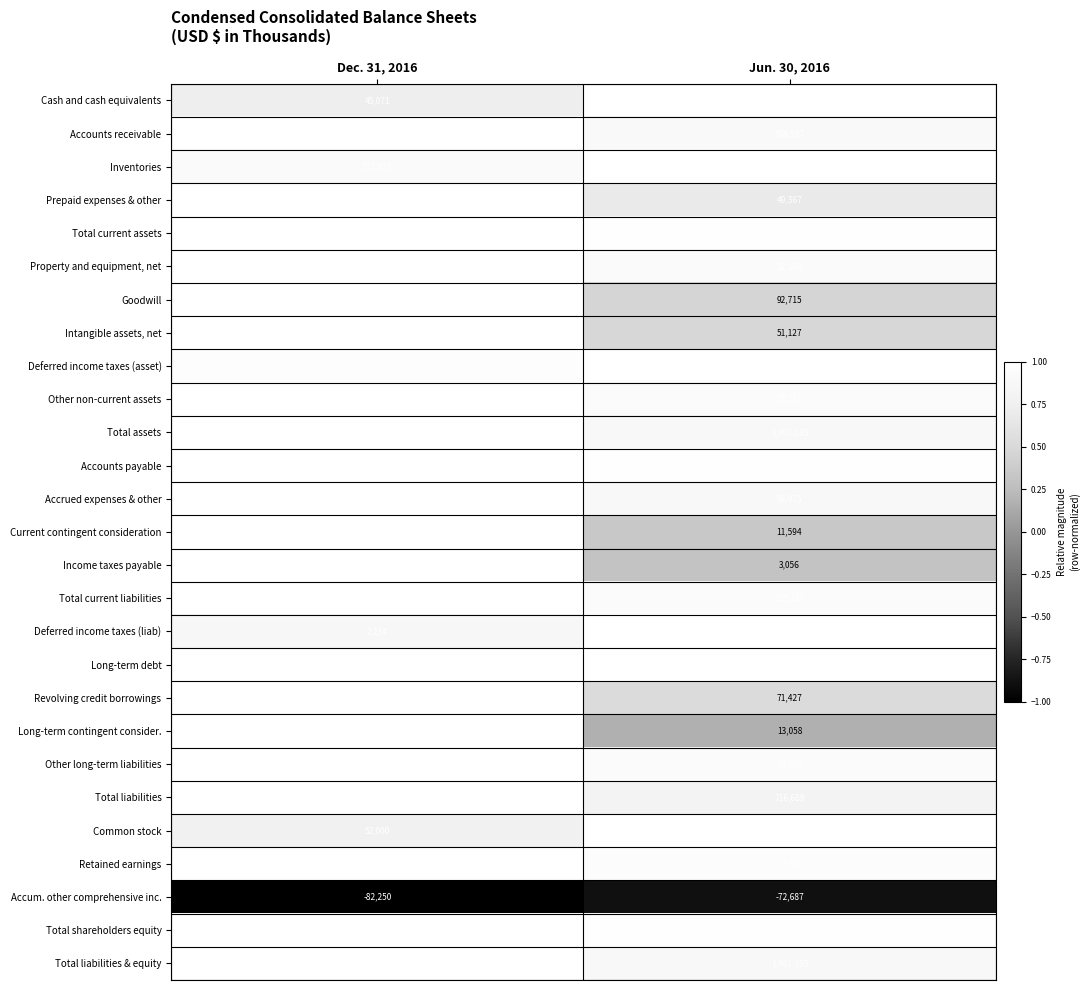

At how many categories does at least one series exceed 0?

2